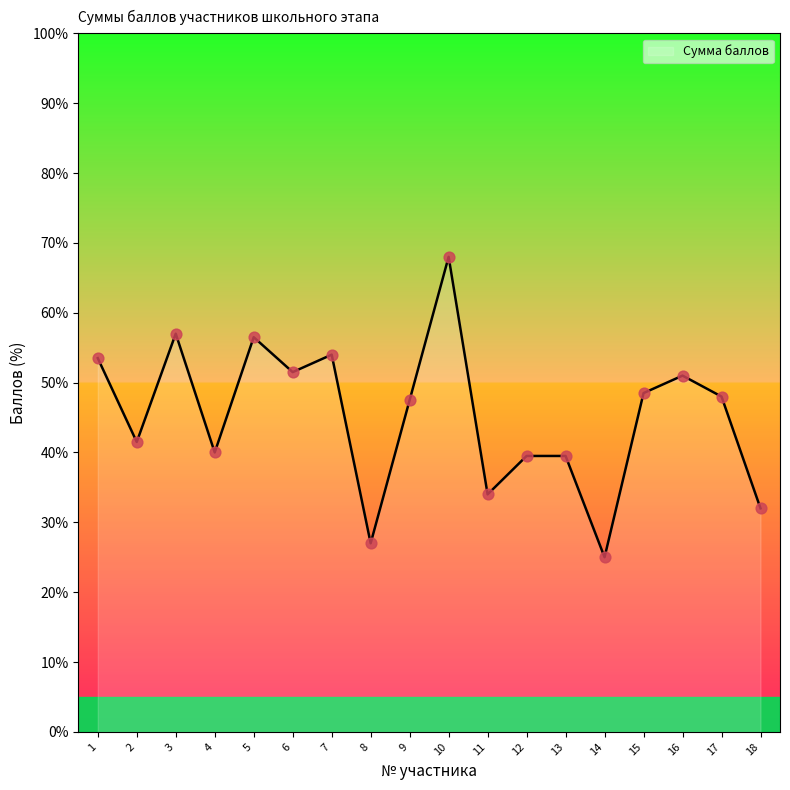

Between 2 and 8, which is larger?

2